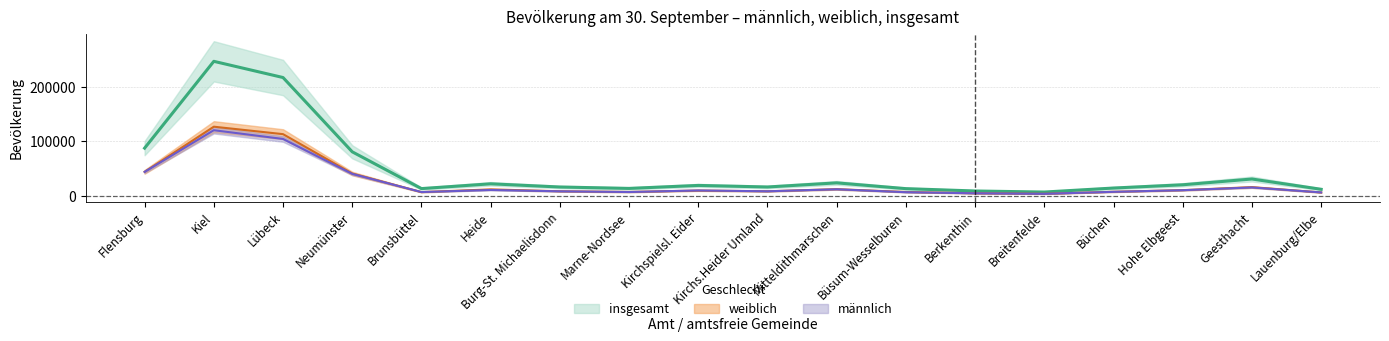

At which label does männlich reach its minimum?

Breitenfelde